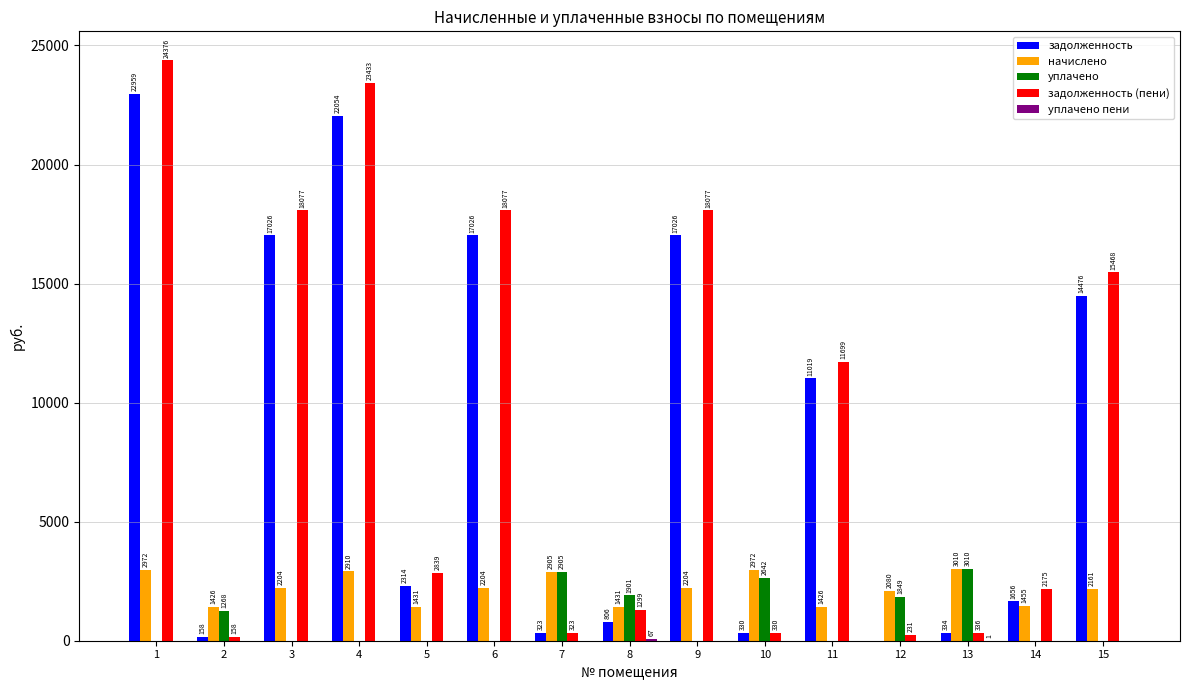

What is the highest value of the уплачено series?

3009.9